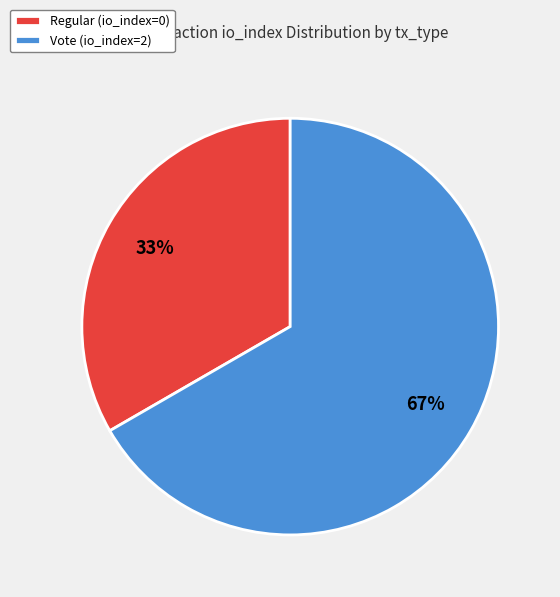

How many segments does this pie chart have?

2